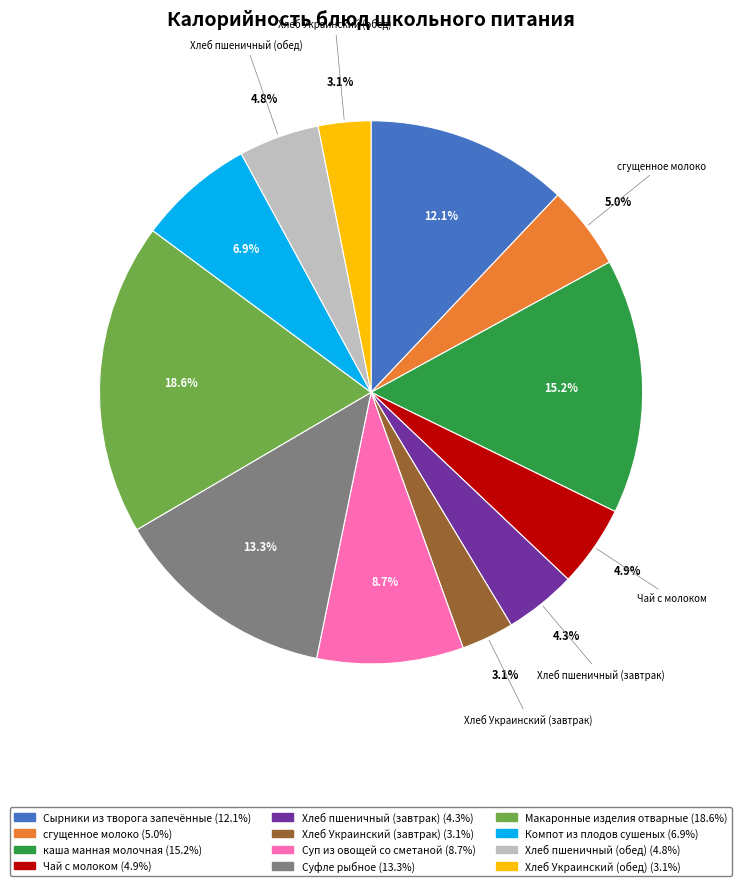

Is there a majority slice in this chart?

No